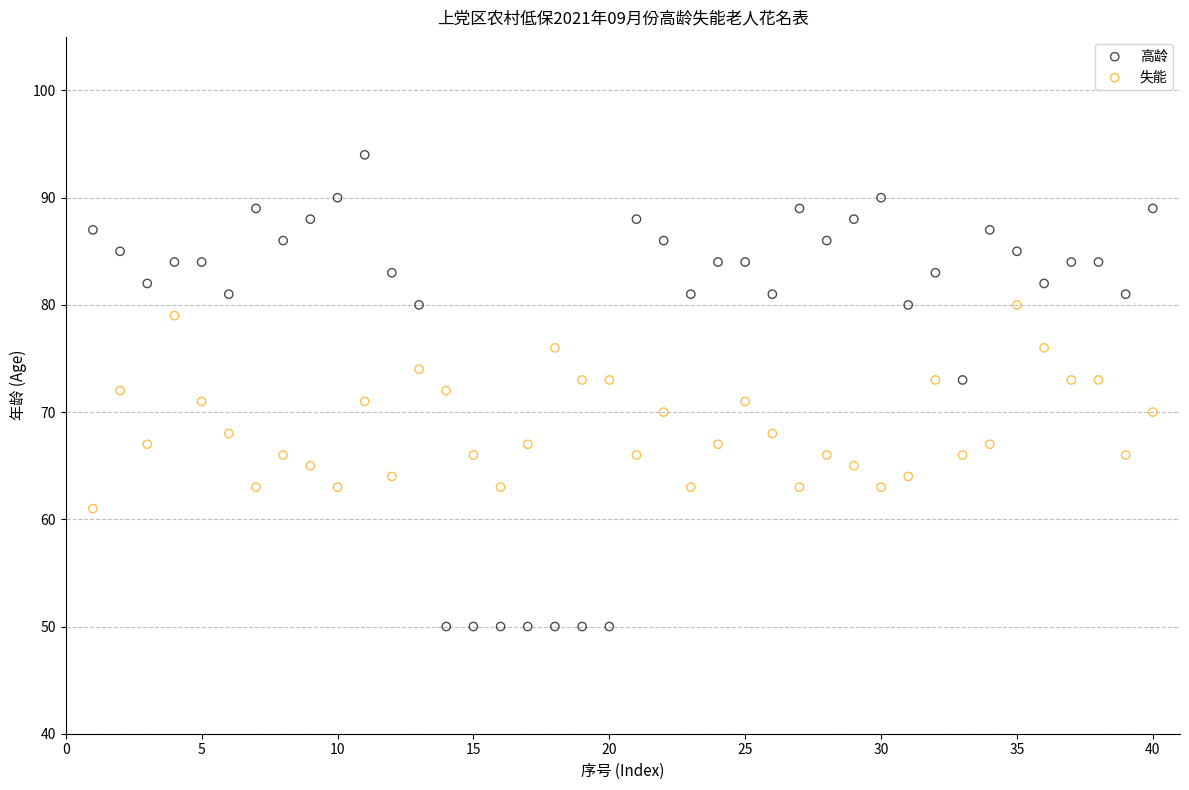

Across all data points, what is the range of X values (max minus min)?

39